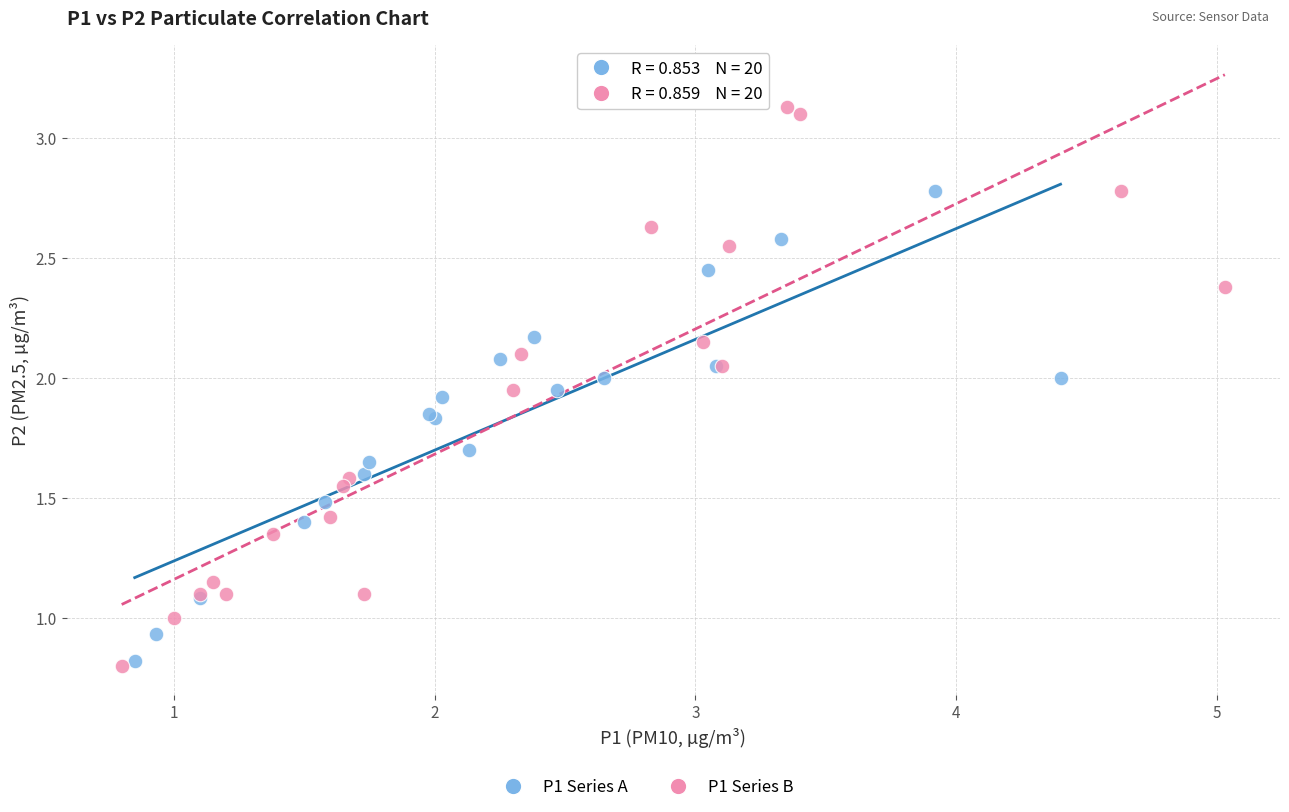

Which series has the widest spread of Y values?

P1 Series B